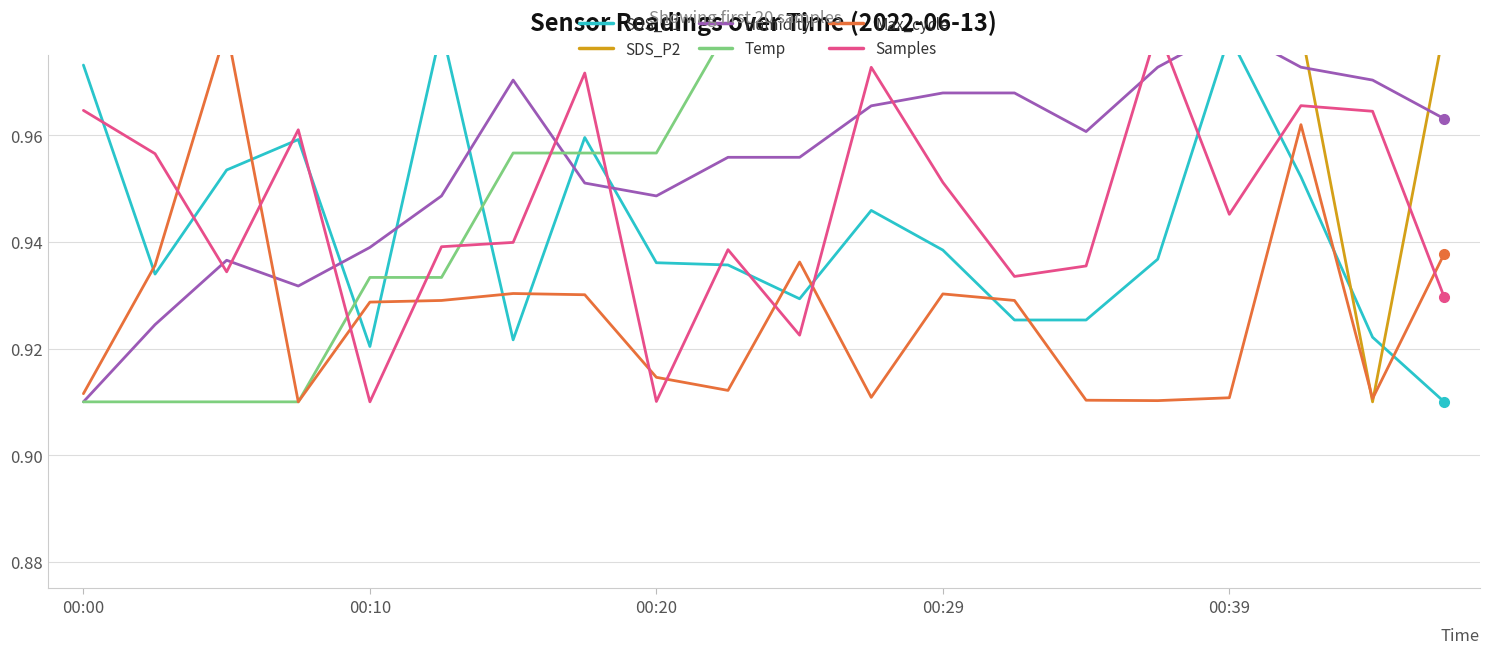

Which series has the largest total across all categories?

SDS_P2